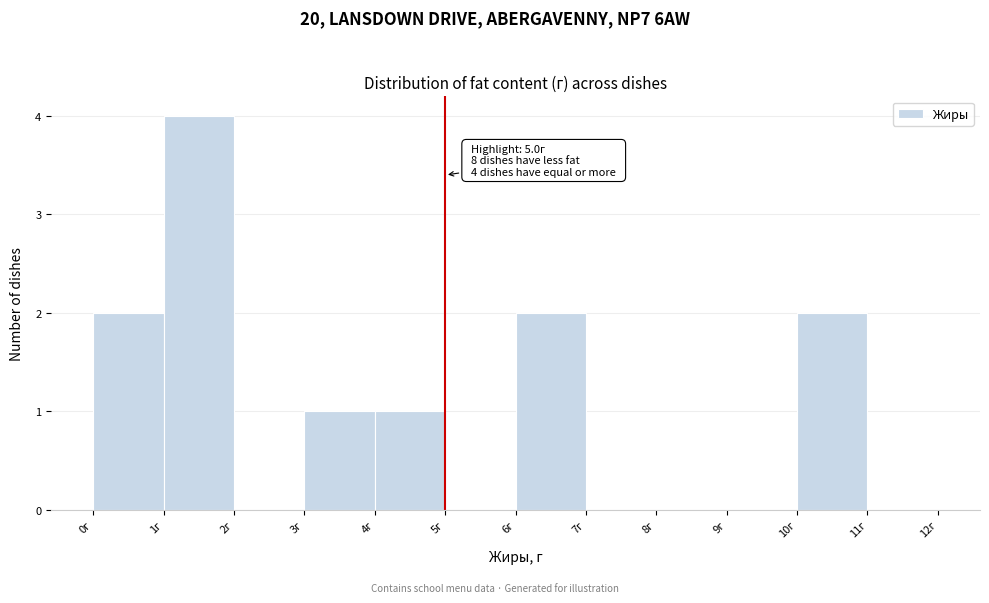

Which range on the x-axis has the tallest bar?

1 to 2